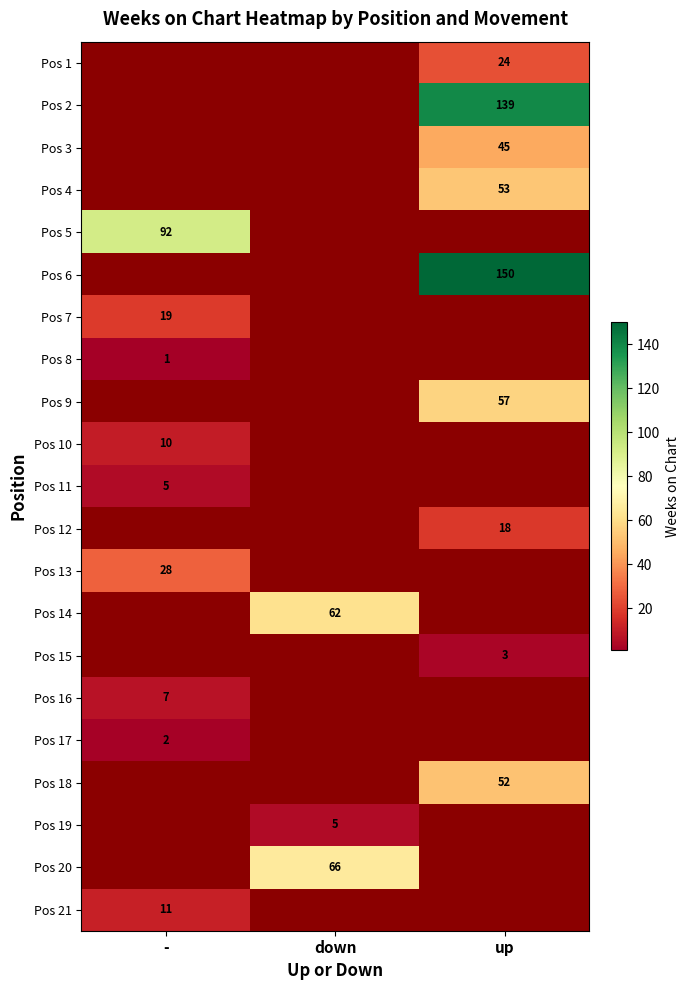

True or false: Pos 20 has a value of 104.3 at down.

False